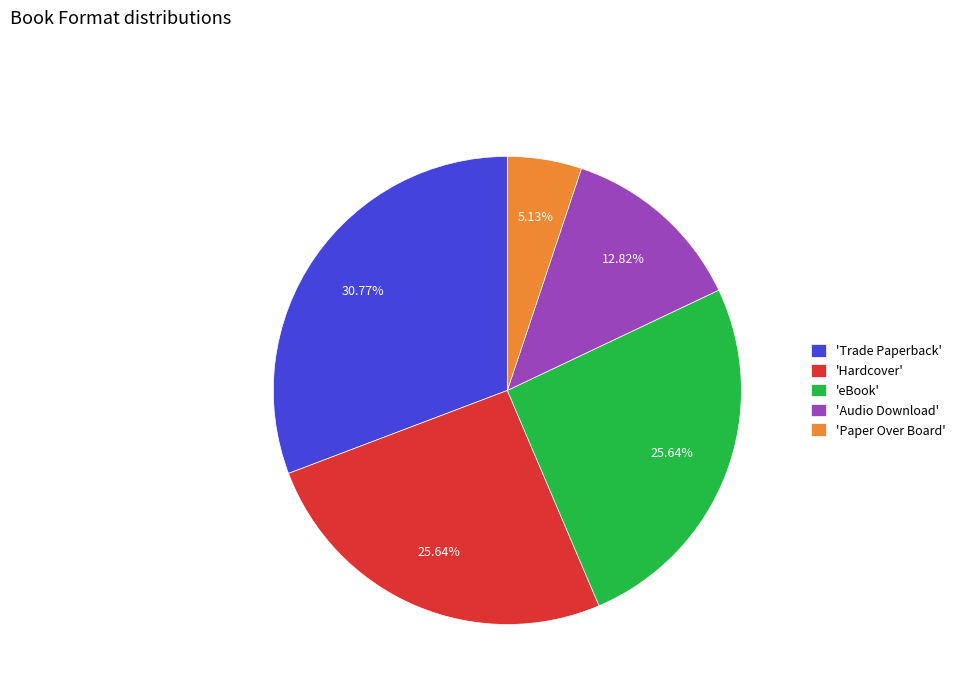

Approximately how many times larger is the value at 'Trade Paperback' compared to 'Audio Download'?

2.4